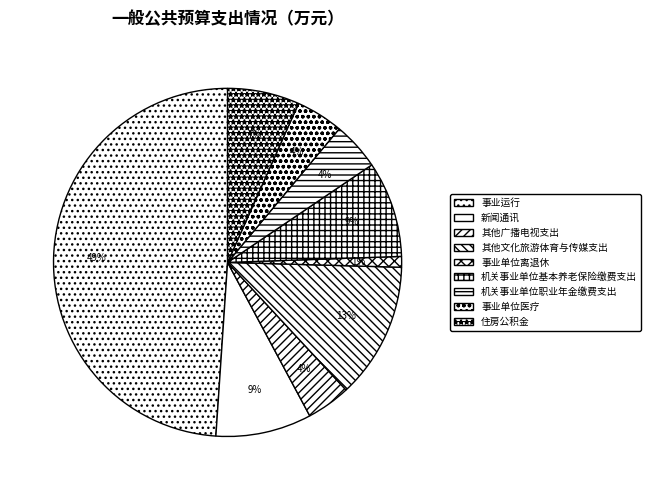

What percentage do 事业运行 and 机关事业单位职业年金缴费支出 together represent?

53.4%